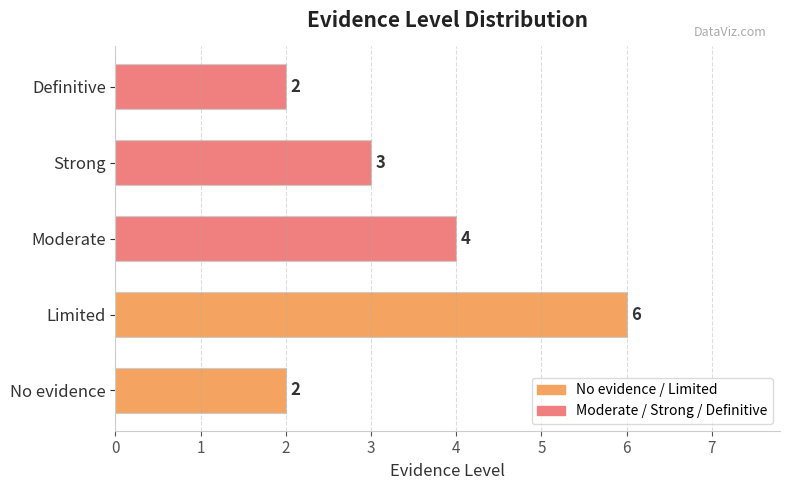

True or false: the data shows 4 at Moderate.

True